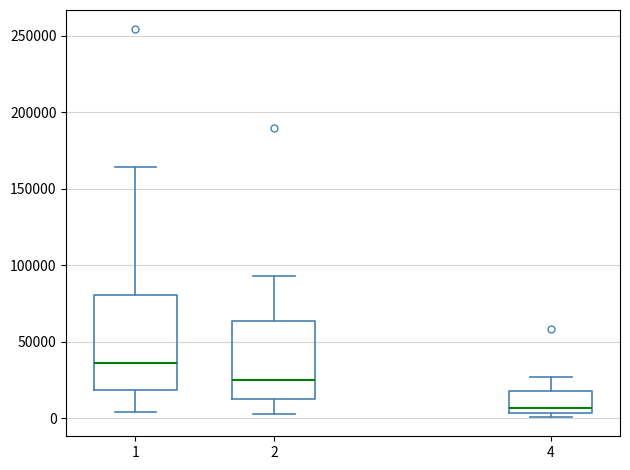

Which box is the tallest, from its lower edge to its upper edge?

1